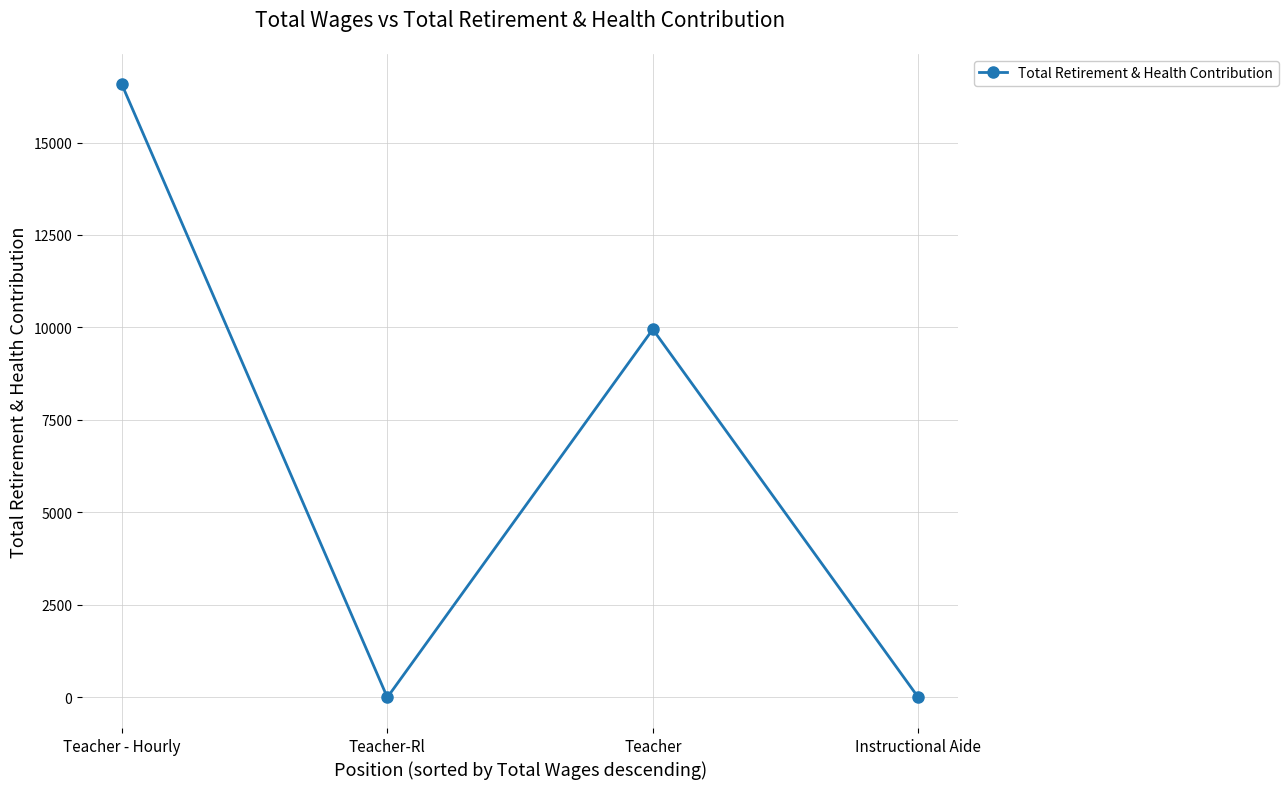

The value at Teacher is 9950. True or false?

True